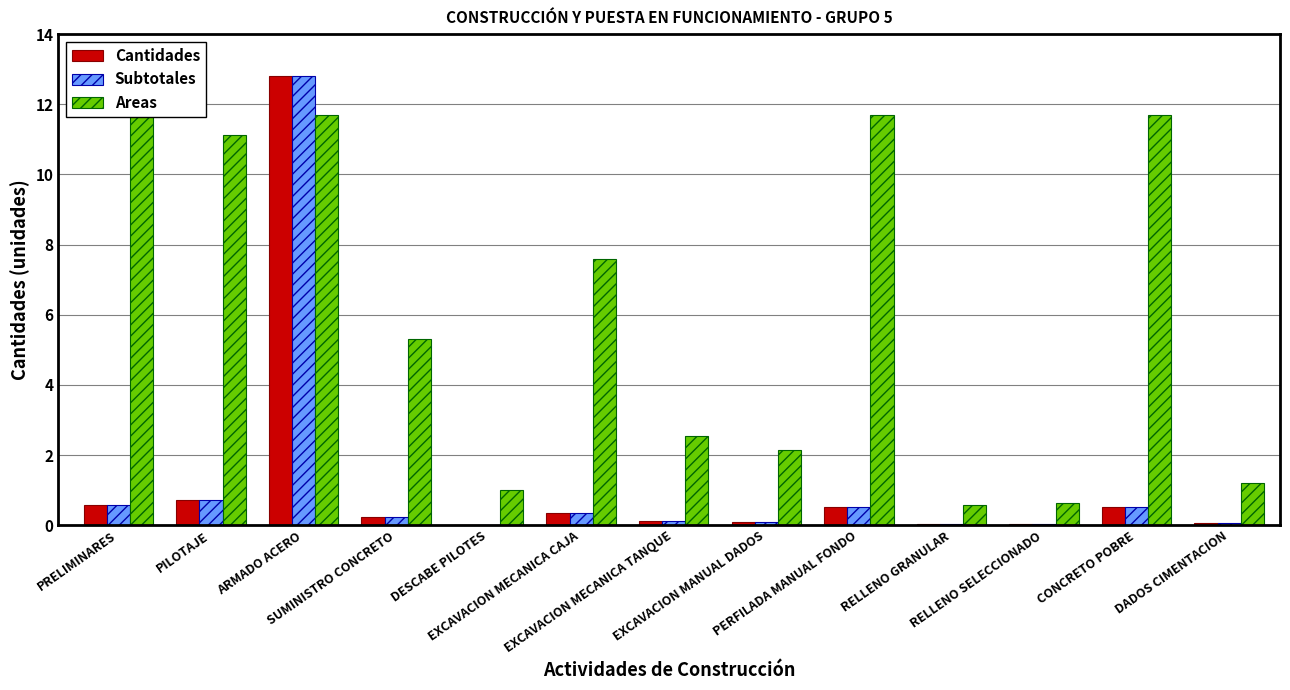

Which series has the largest total across all categories?

Areas